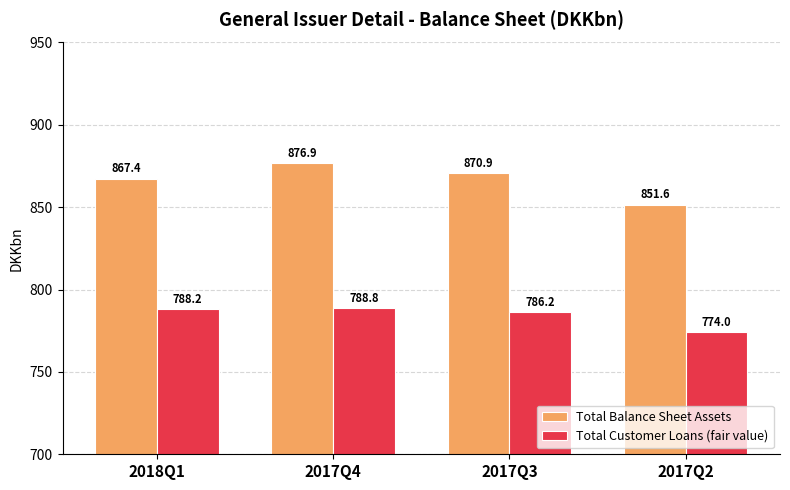

What is the maximum value shown in the chart?

876.9